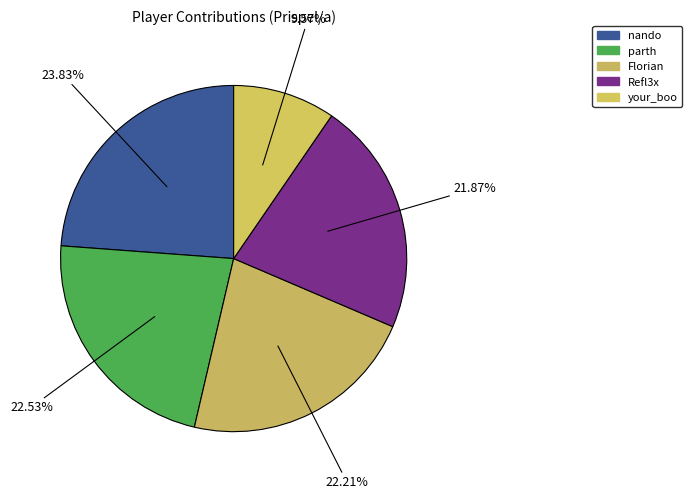

Is there any slice that represents more than half of the pie?

No